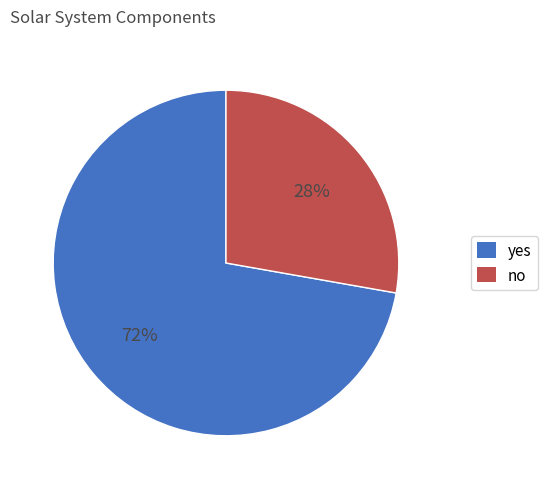

To the nearest percent, what is the difference between the largest and smallest slice percentages?

44%